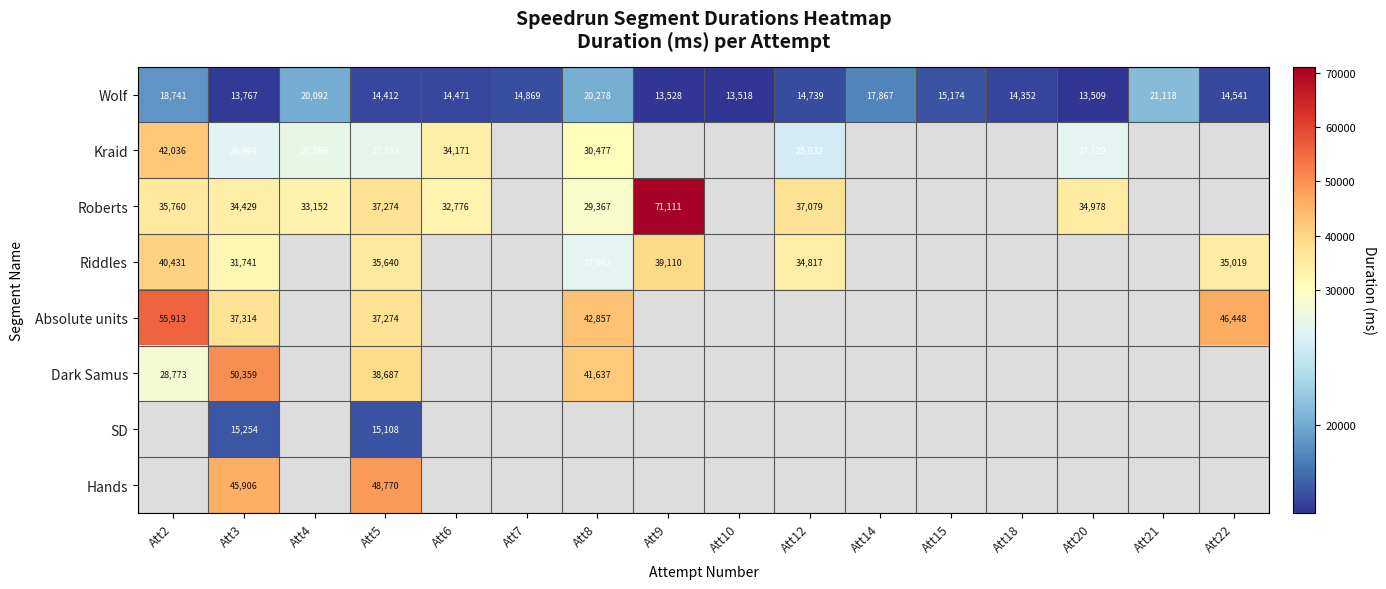

What is the highest value of the Wolf series?

21118